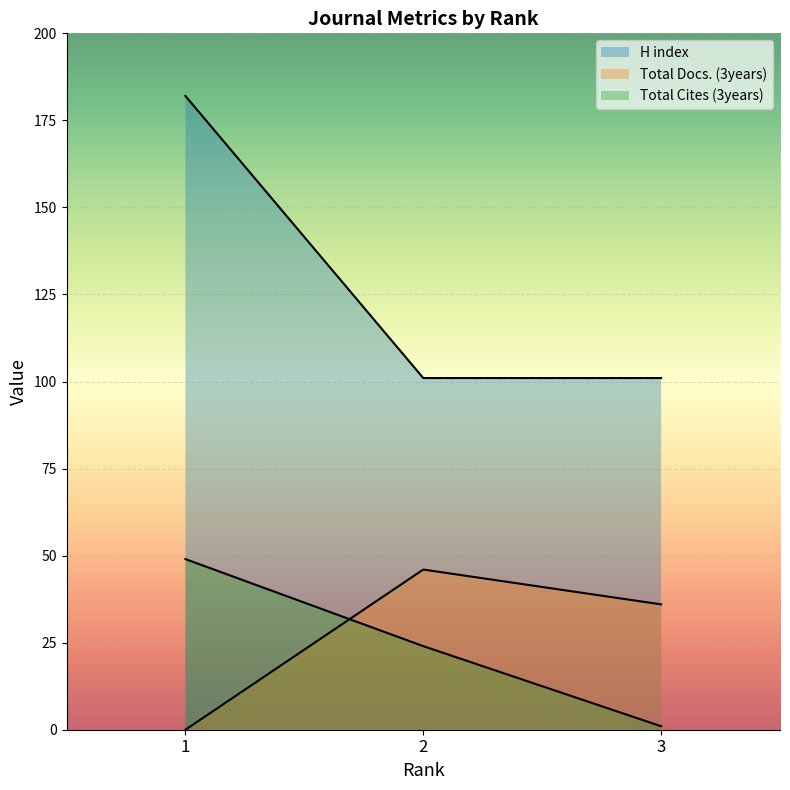

What is the average value of the H index series?

128